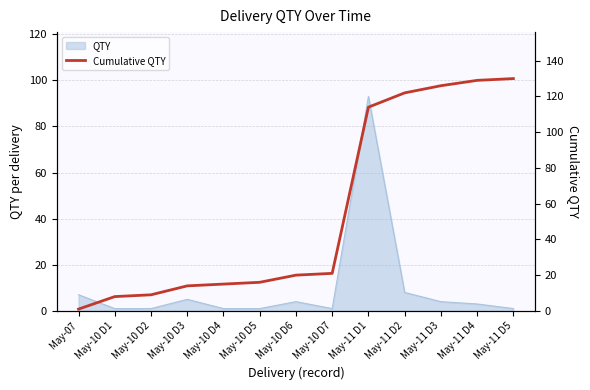

Reading left to right, what are all the values shown in this chart?

May-07=1	May-10 D1=8	May-10 D2=9	May-10 D3=14	May-10 D4=15	May-10 D5=16	May-10 D6=20	May-10 D7=21	May-11 D1=114	May-11 D2=122	May-11 D3=126	May-11 D4=129	May-11 D5=130